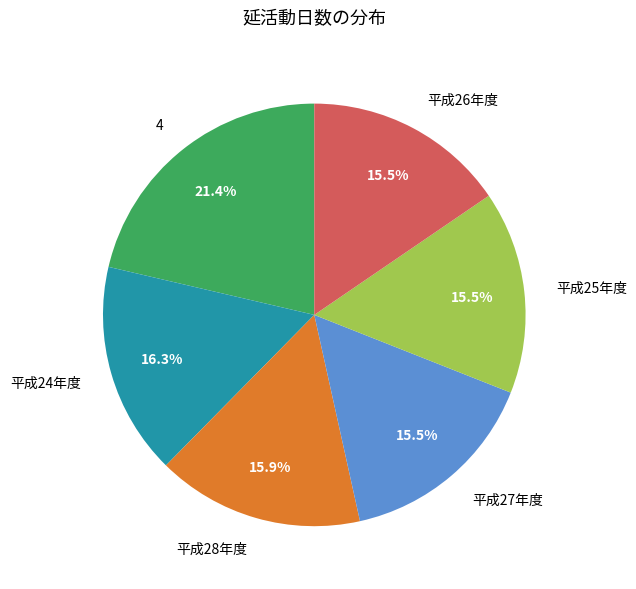

Which slice is the largest?

4